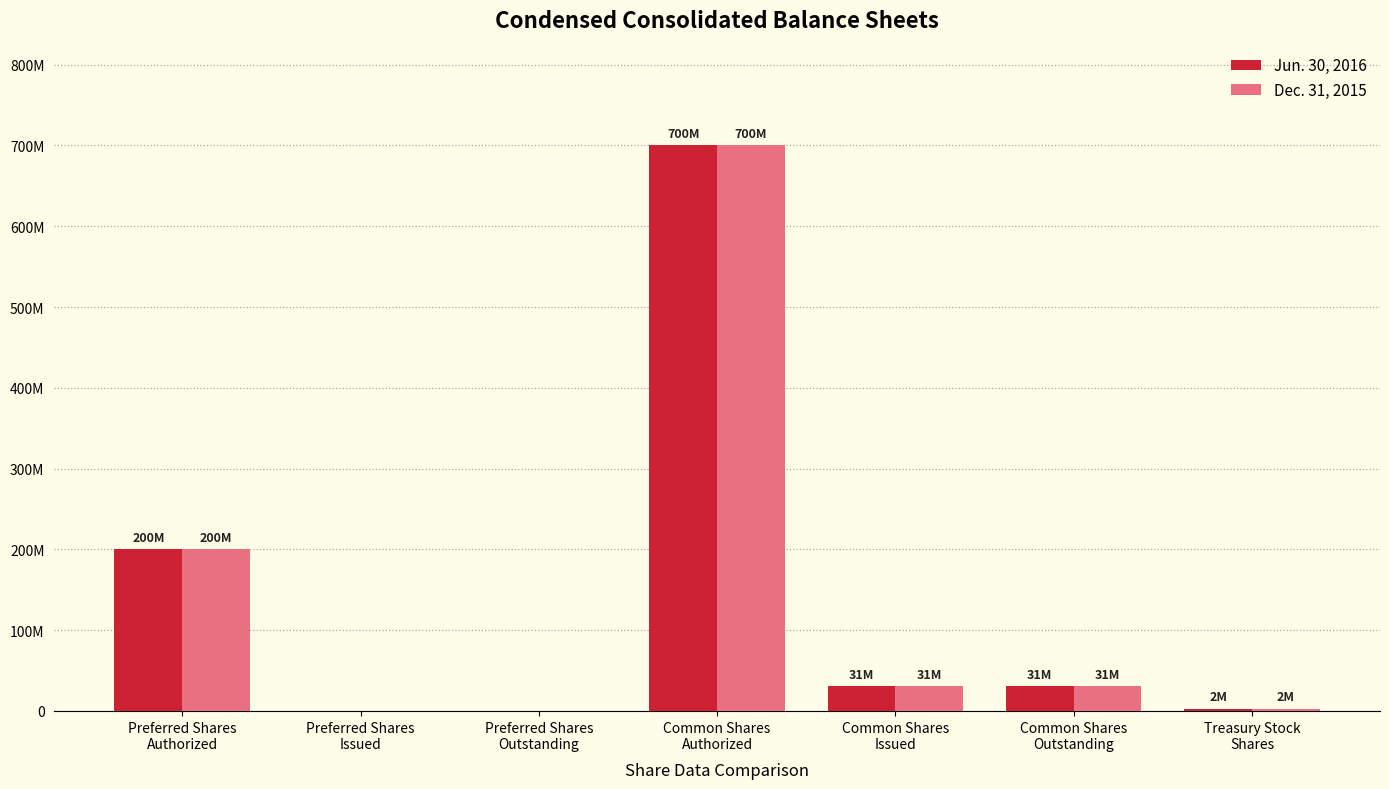

What are all the series names shown in the legend?

Jun. 30, 2016, Dec. 31, 2015